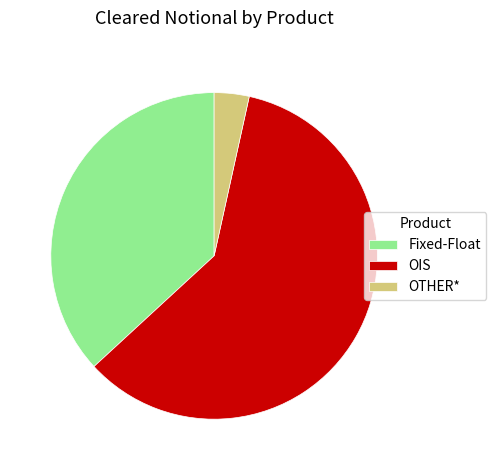

Approximately how many times larger is the value at OIS compared to Fixed-Float?

1.6